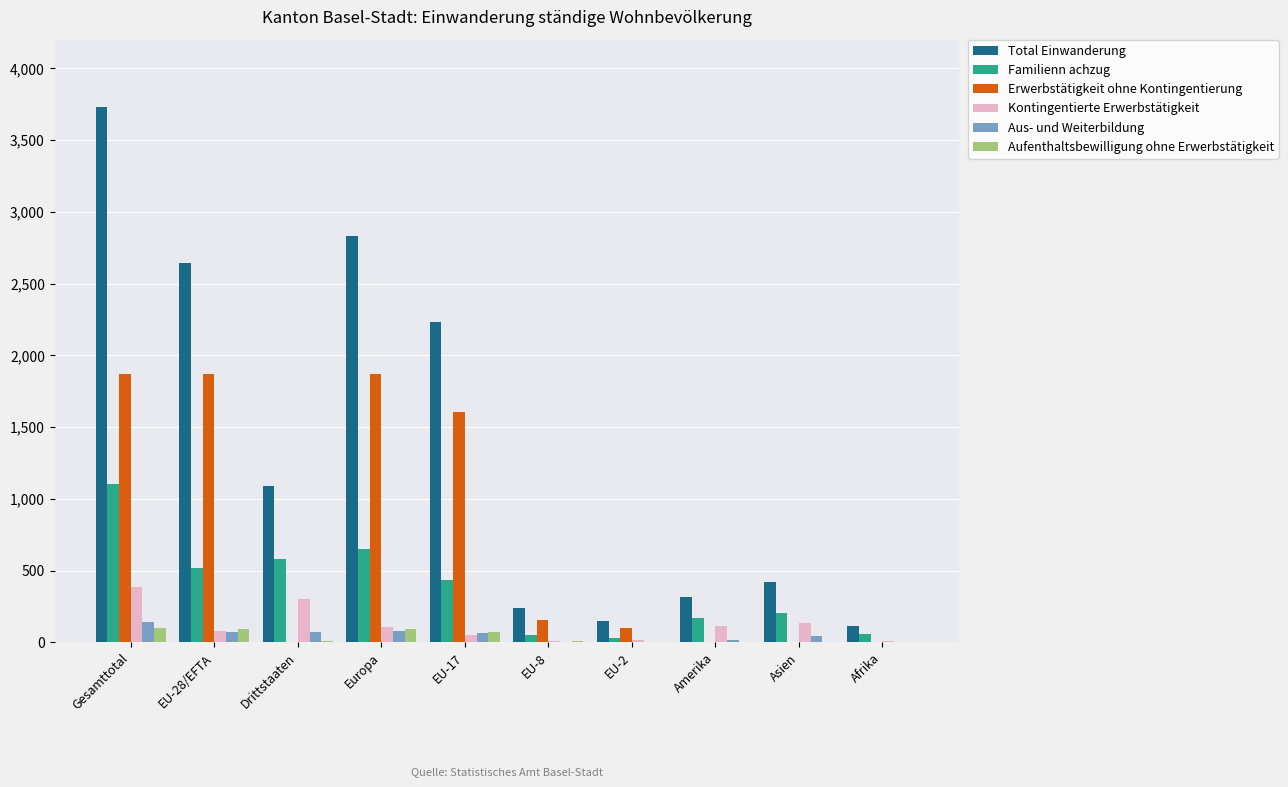

Which series changed the most between Europa and EU-2?

Total Einwanderung